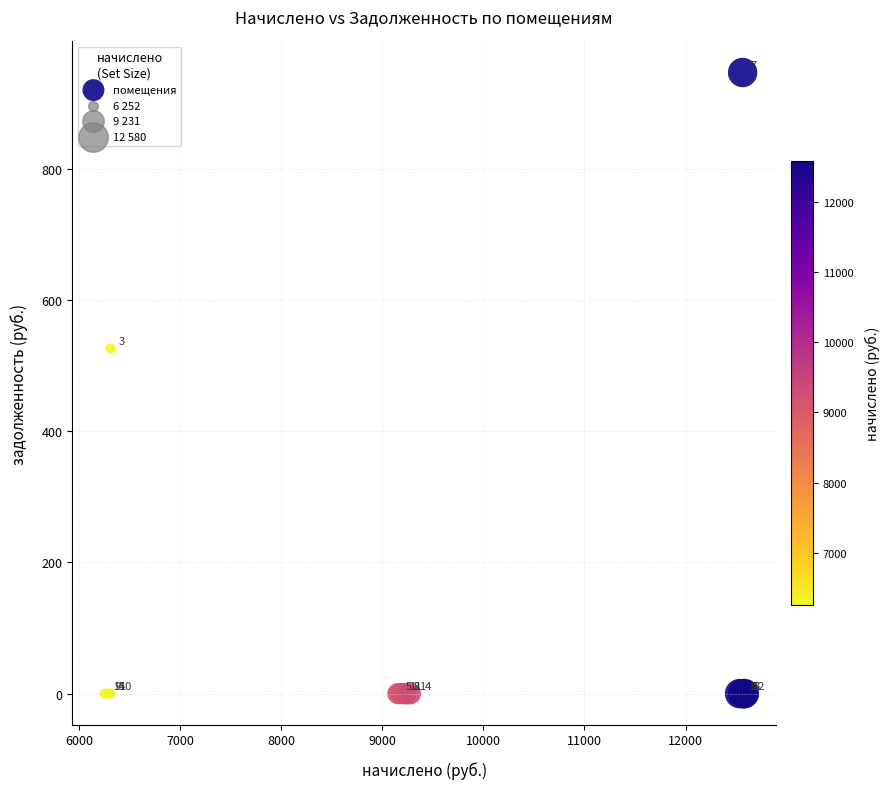

What Y value in the scatter plot is closest to 473?

526.1